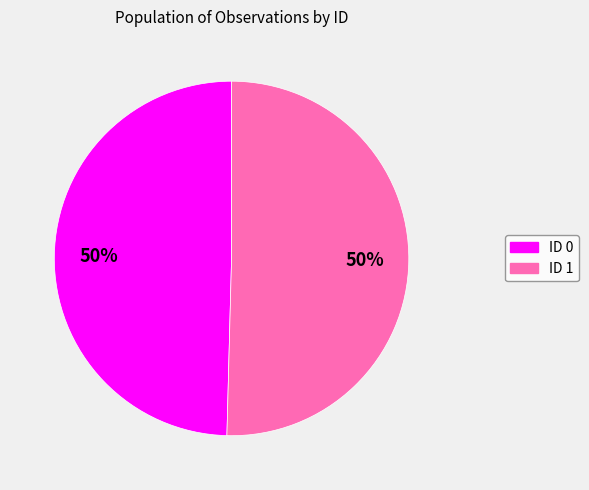

Do ID 1 and ID 0 together represent more than half of the pie?

Yes